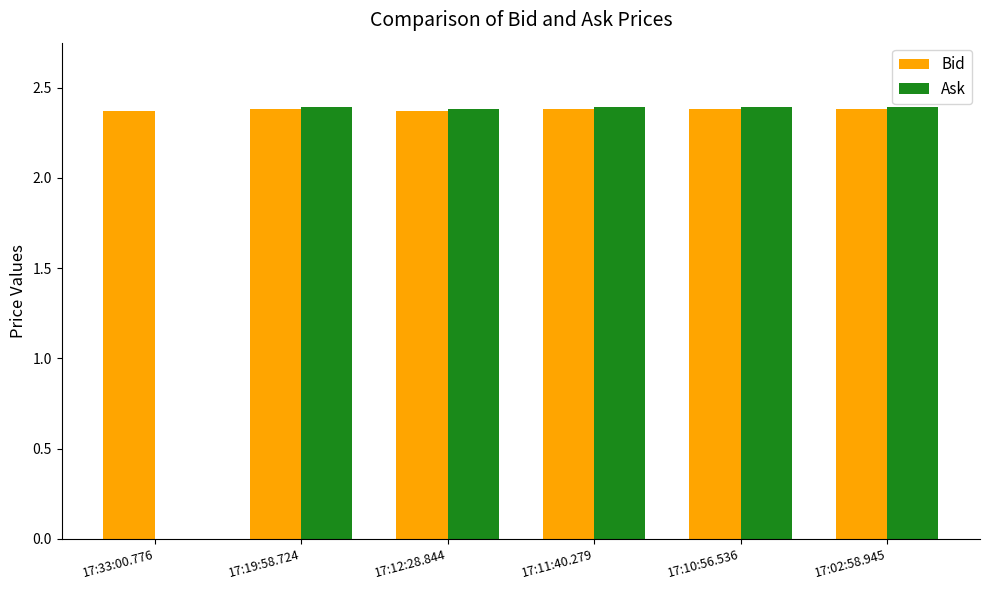

Which series changed the most between 17:33:00.776 and 17:10:56.536?

Ask